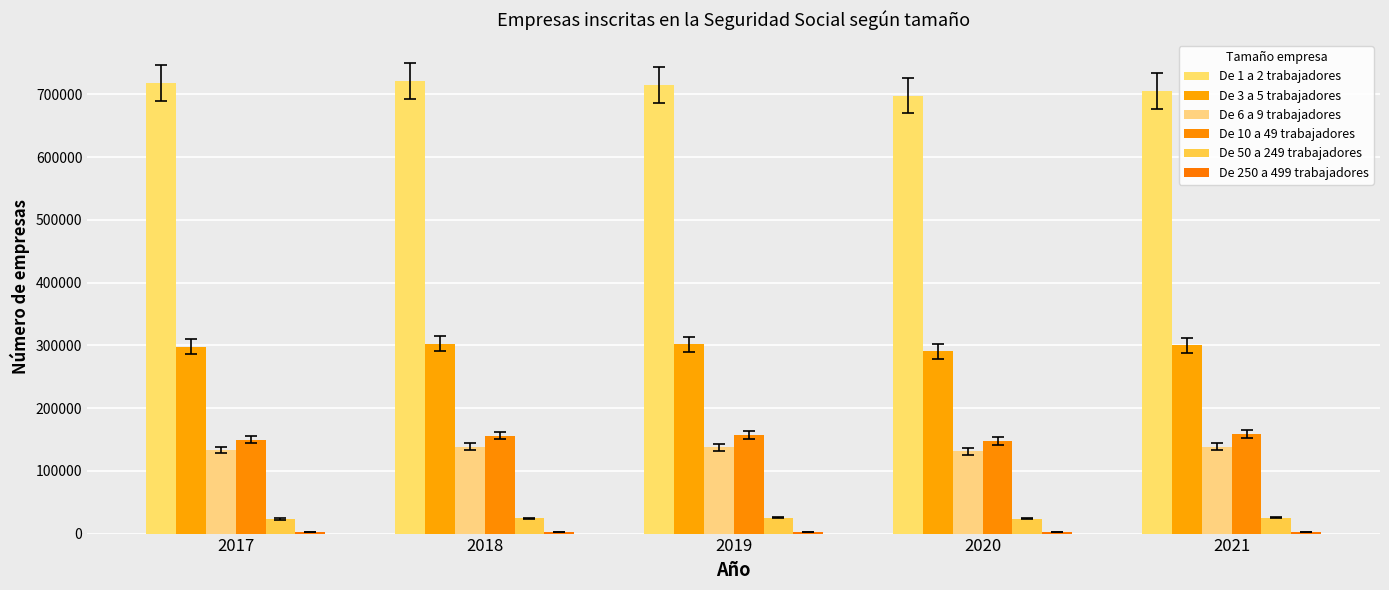

True or false: De 6 a 9 trabajadores has a value of 91707 at 2017.

False